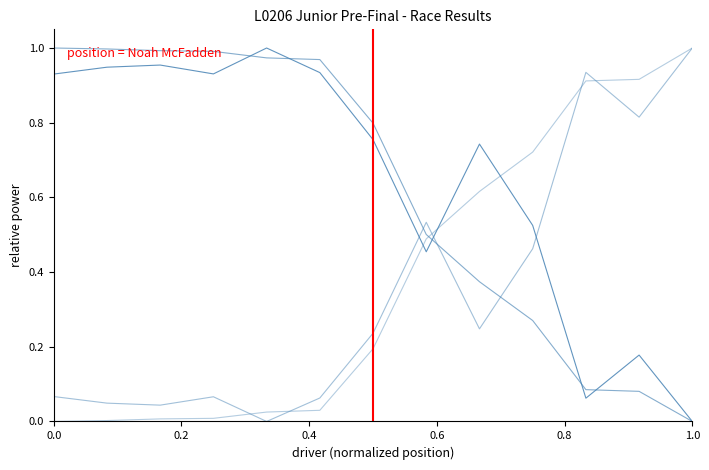

How many lines are shown in the chart?

4